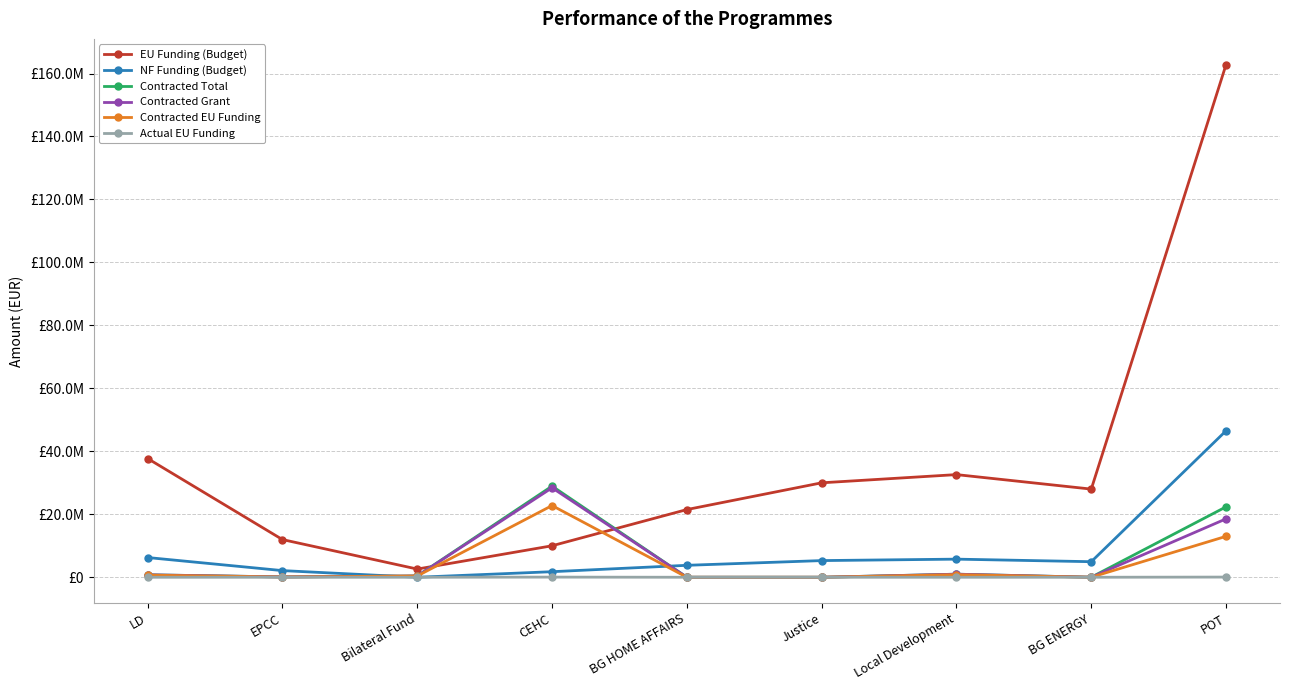

True or false: EU Funding (Budget) has a value of 16597722.9 at LD.

False